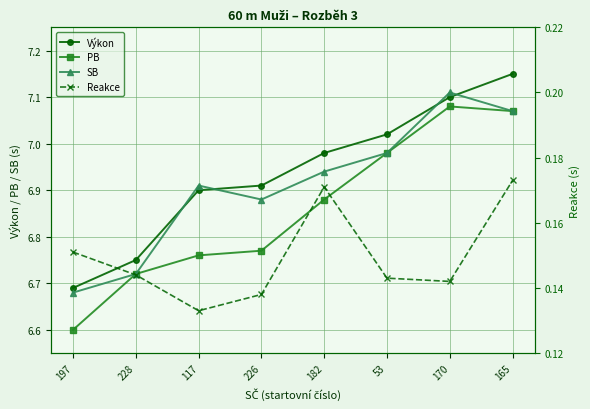

Rank the series at 53 from lowest to highest value.

Reakce, PB, SB, Výkon